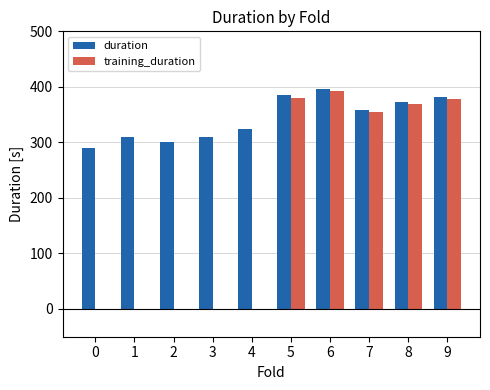

Which series has the largest total across all categories?

duration